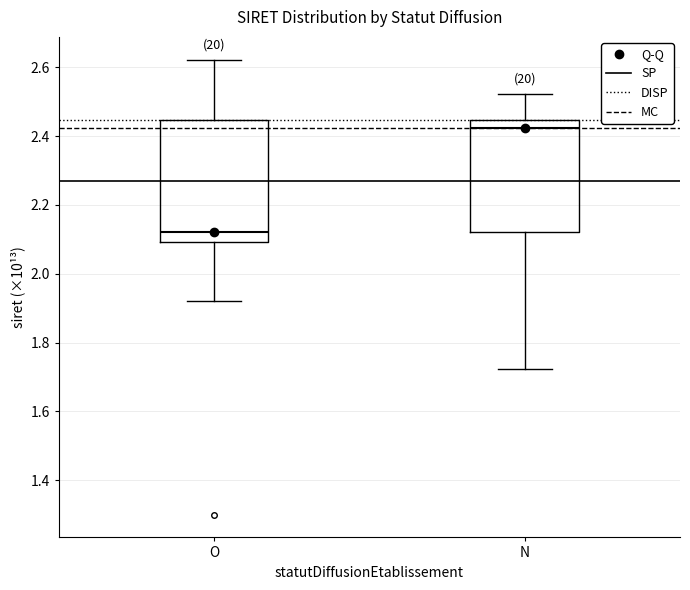

Which box is the tallest, from its lower edge to its upper edge?

O